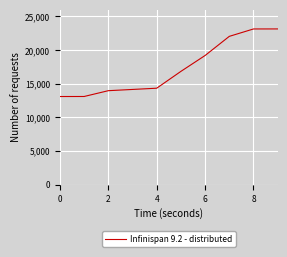

What is the minimum value shown in the chart?

13104